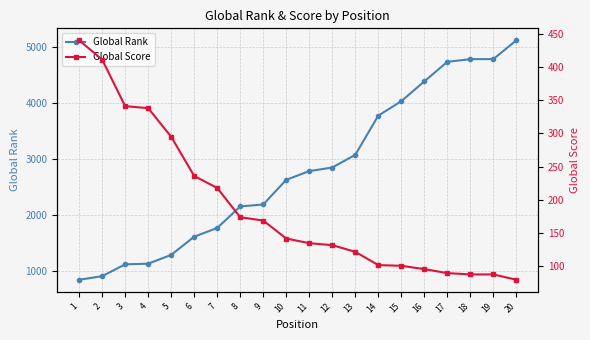

What is the value of the Global Rank point at the 18th from the left?

4787